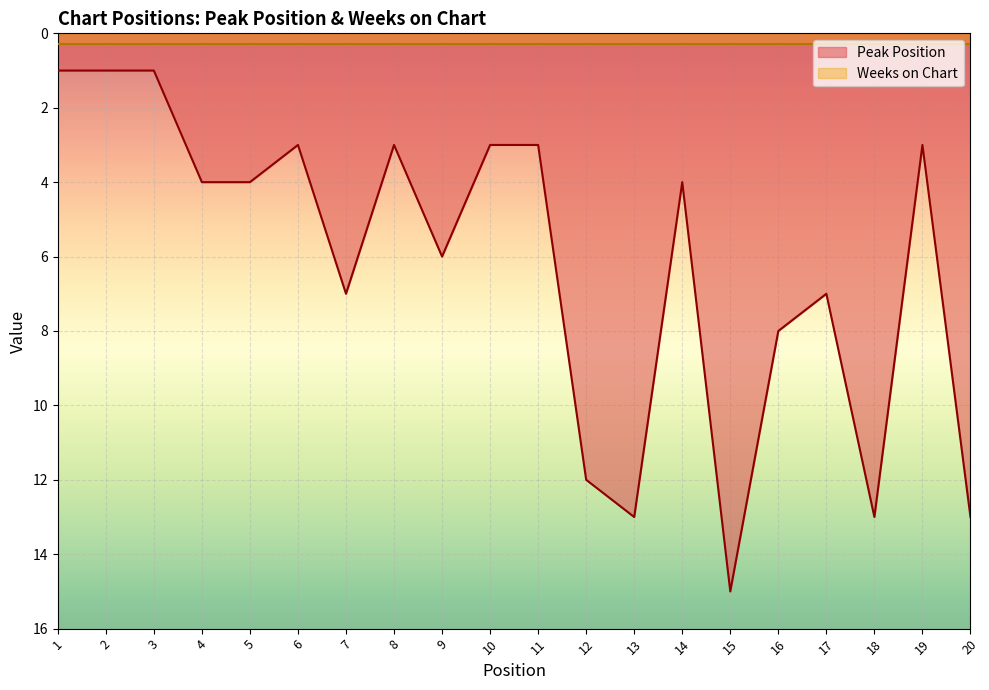

What is the minimum value shown in the chart?

0.3